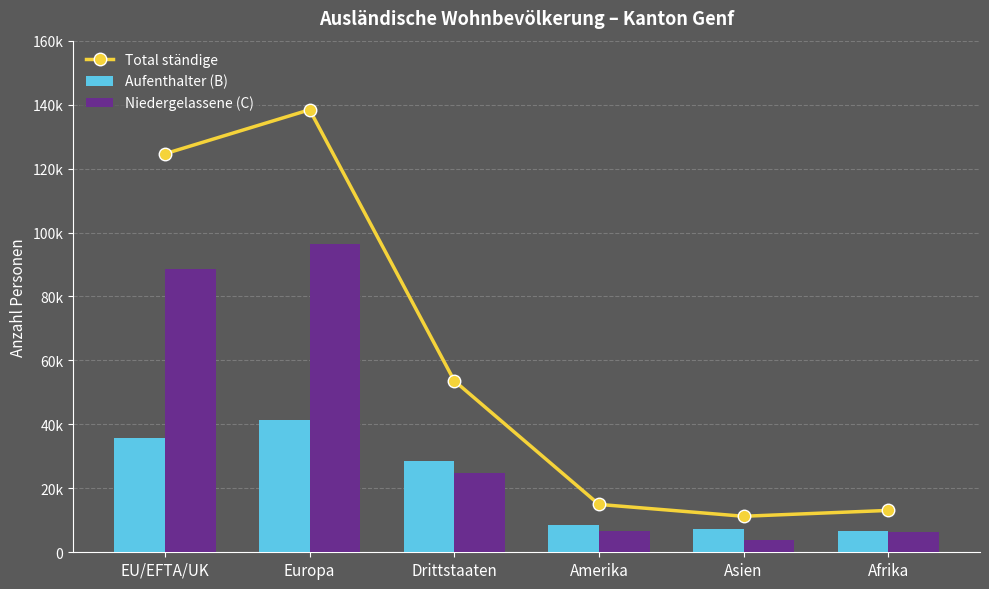

Which series changed the most between Asien and Afrika?

Niedergelassene (C)